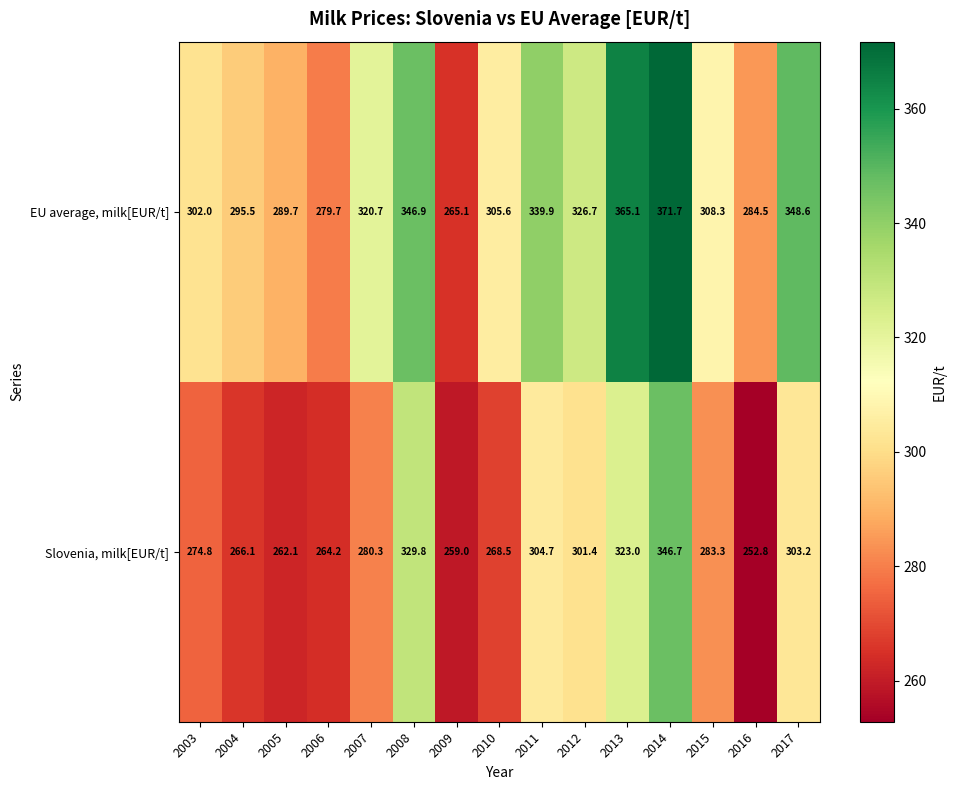

What is the minimum value for Slovenia, milk[EUR/t]?

252.8